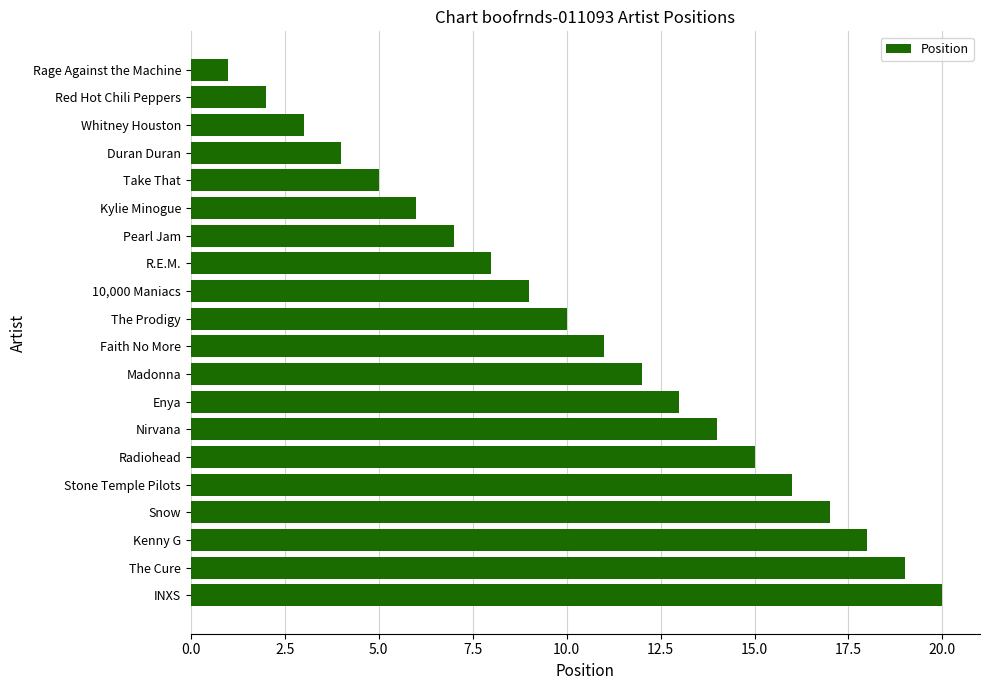

What is the greatest value displayed?

20